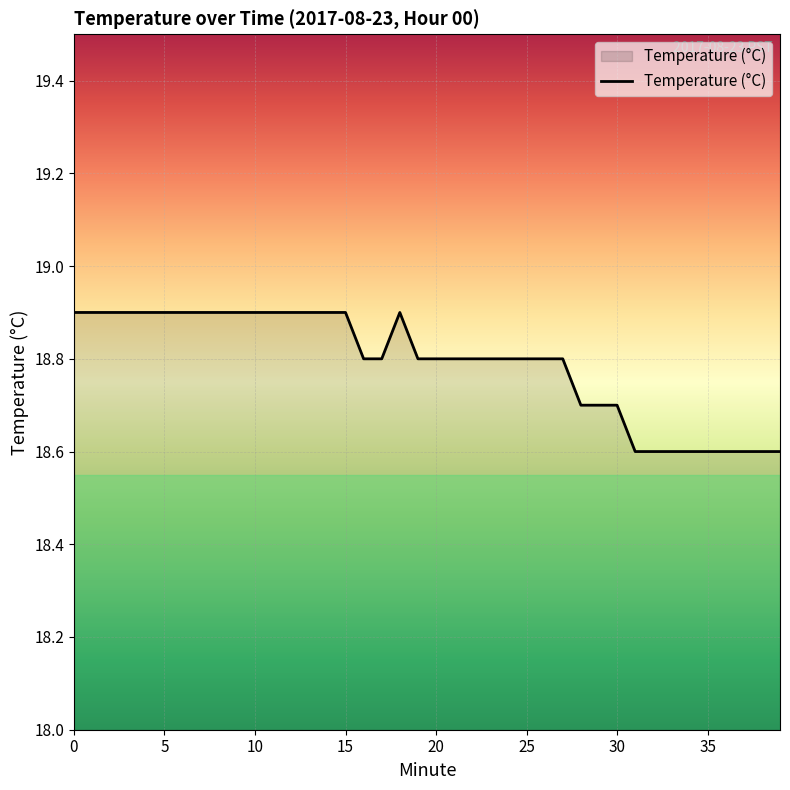

What is the smallest value displayed?

18.6